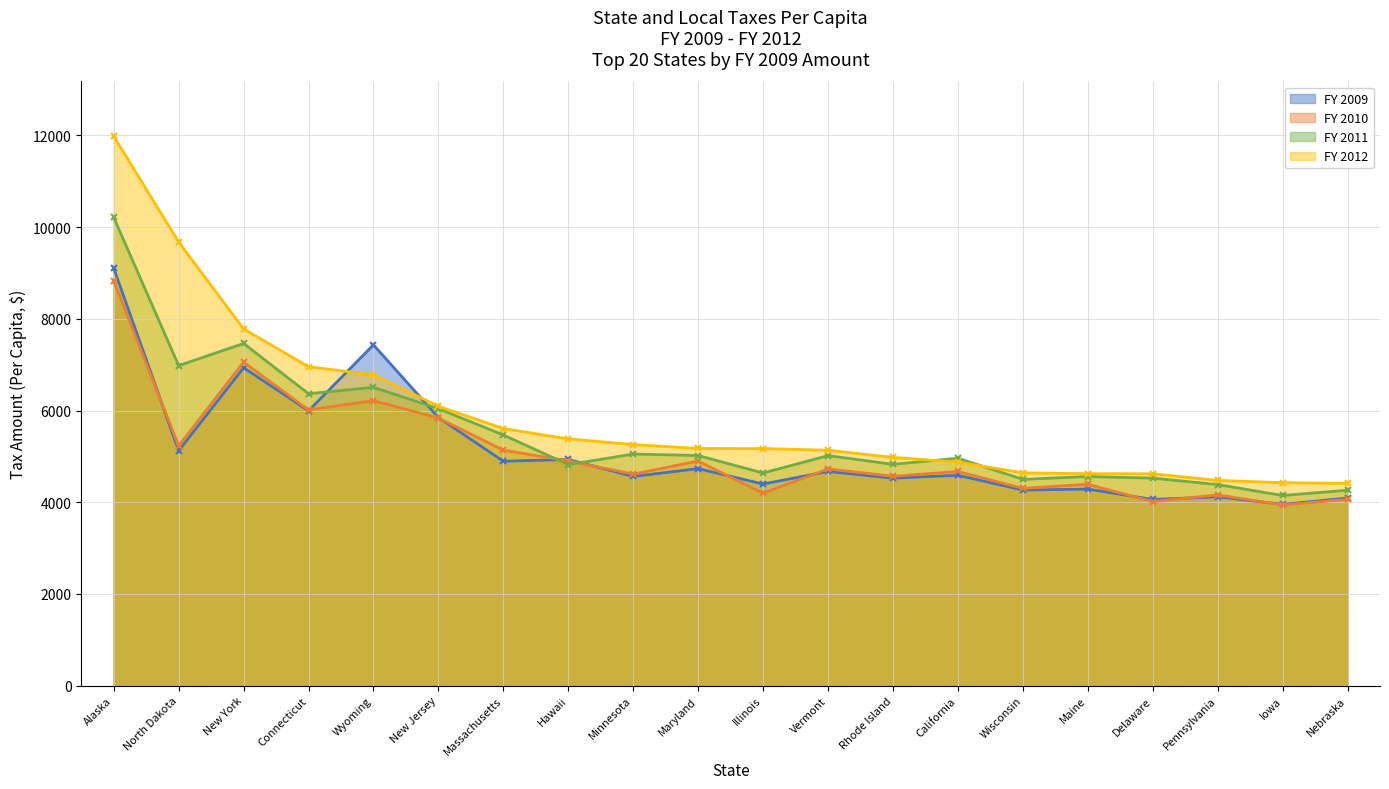

The FY 2011 series shows 7462.4 at New York. True or false?

True